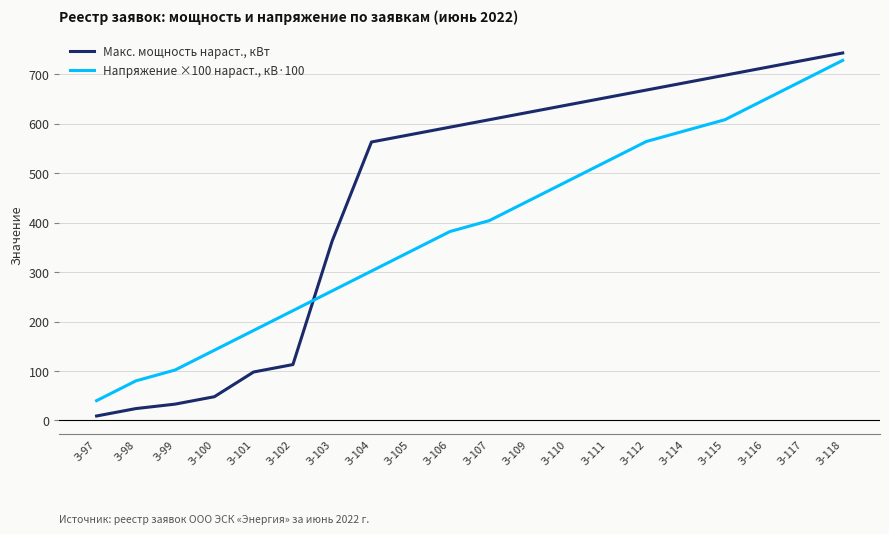

List the labels in order of Напряжение ×100 нараст., кВ·100 value, smallest first.

З-97, З-98, З-99, З-100, З-101, З-102, З-103, З-104, З-105, З-106, З-107, З-109, З-110, З-111, З-112, З-114, З-115, З-116, З-117, З-118